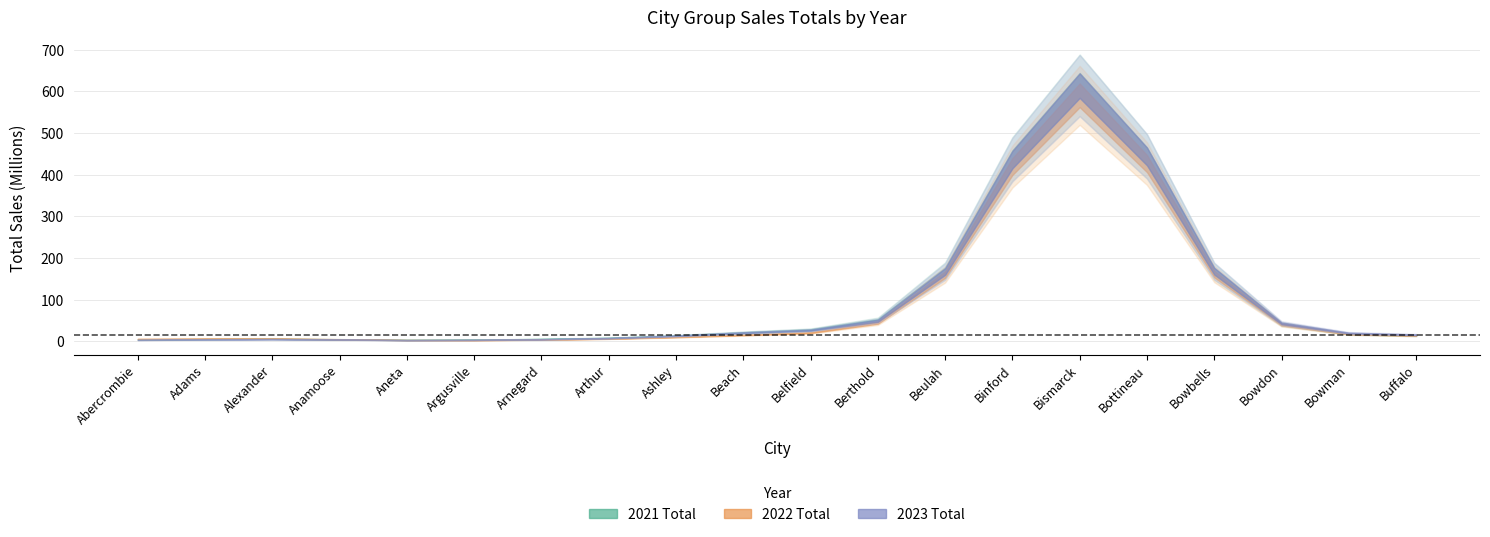

How many lines are shown in the chart?

3